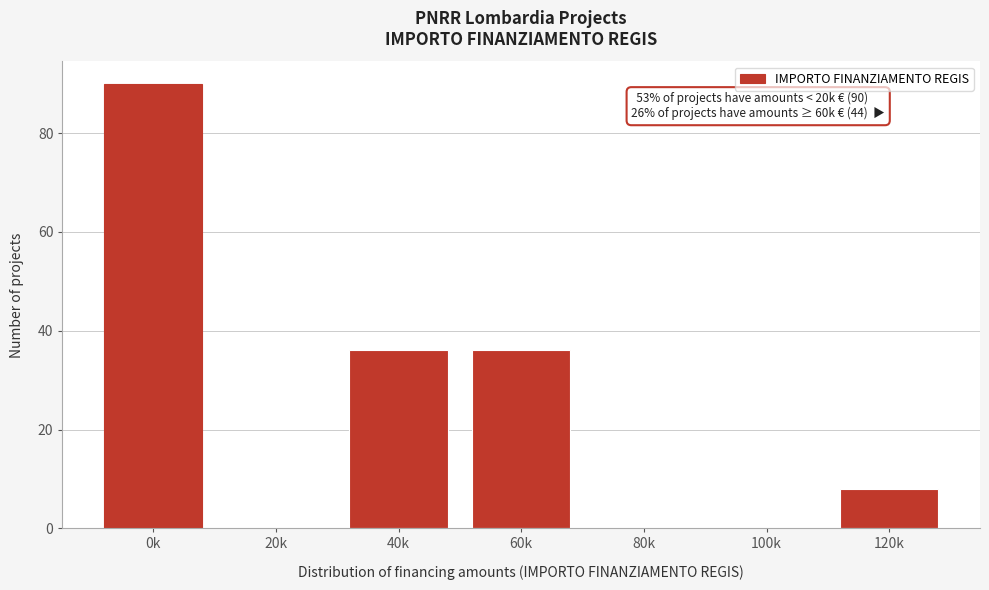

Reading left to right, list all the values displayed in this chart.

0k=90	20k=0	40k=36	60k=36	80k=0	100k=0	120k=8